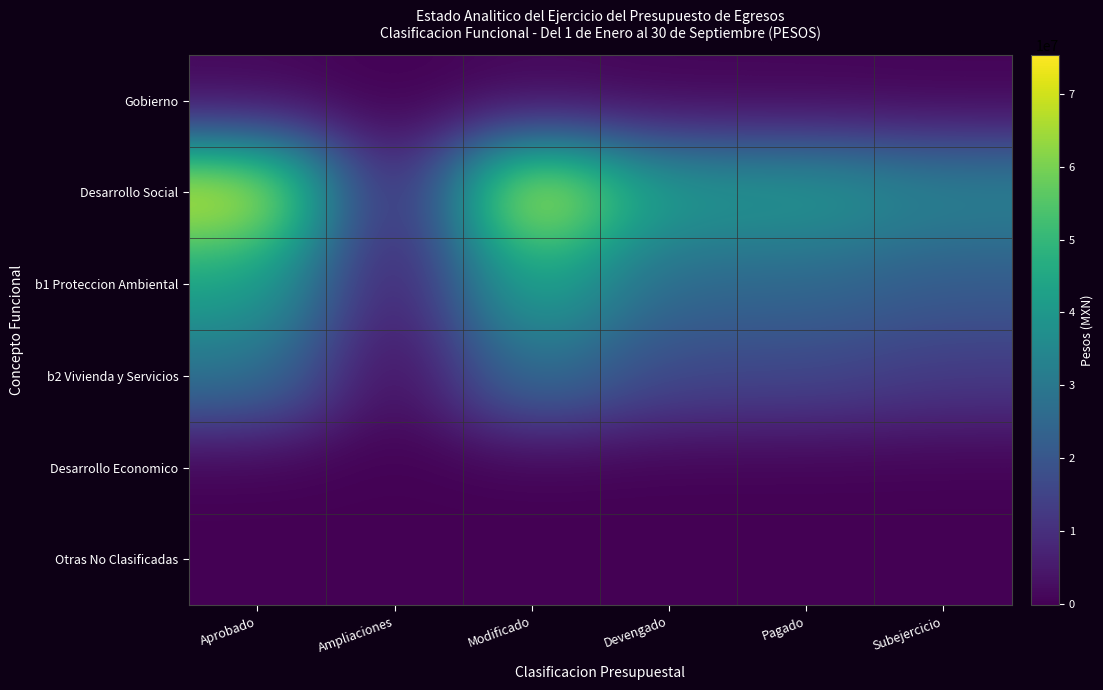

Which label corresponds to the largest value in the chart?

Modificado